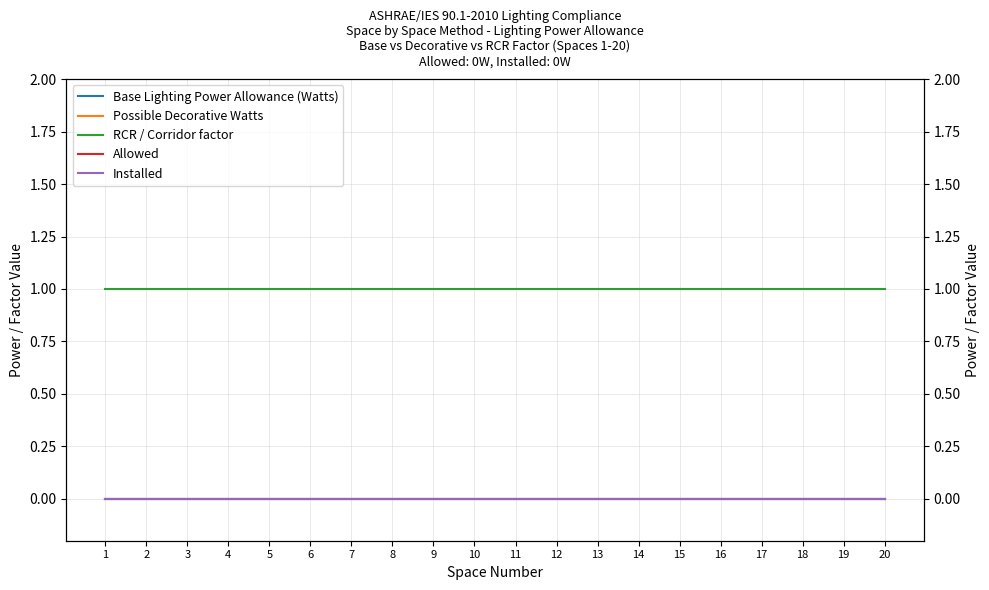

Which series has the largest range (max minus min)?

Base Lighting Power Allowance (Watts)